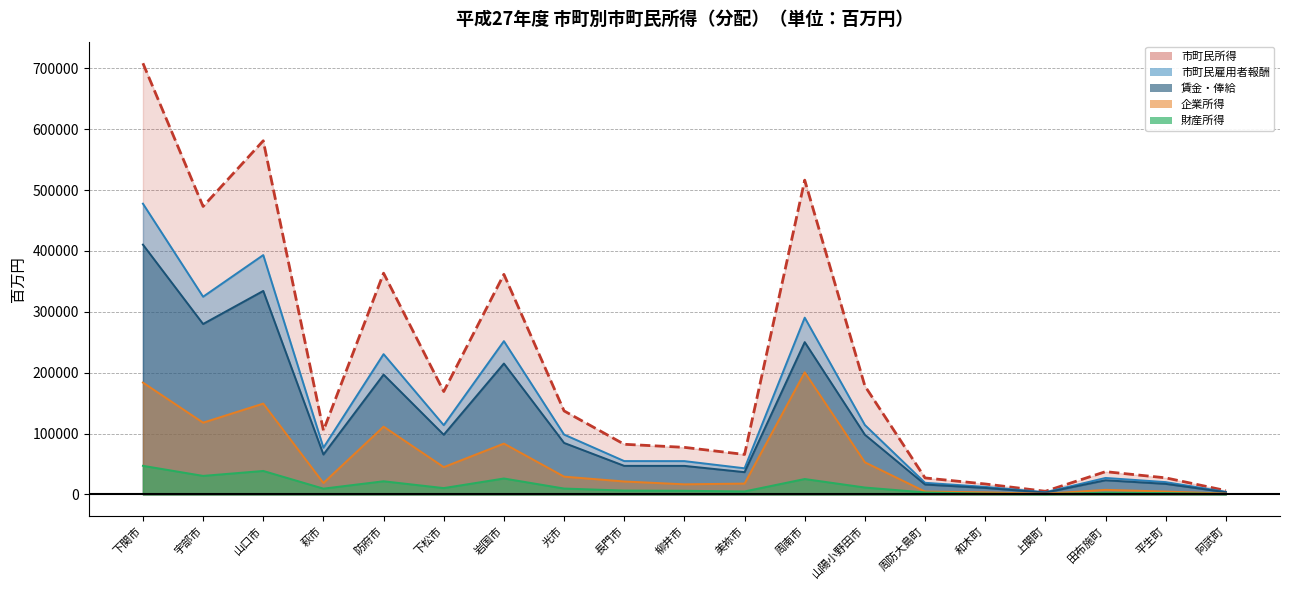

Which has a higher value, 下関市 or 上関町?

下関市